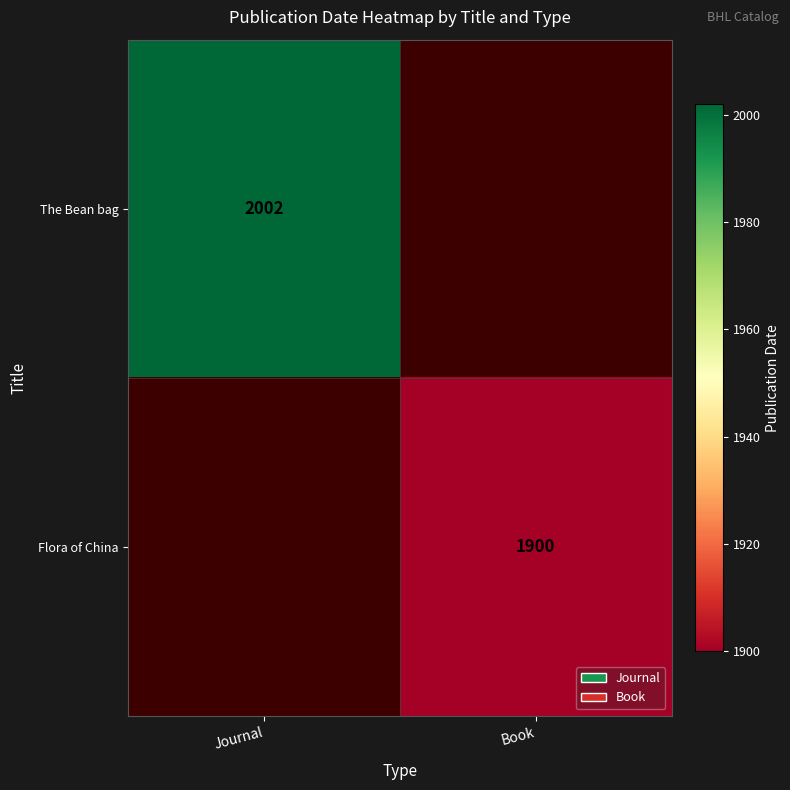

Which has a higher value, Book or Journal?

Journal